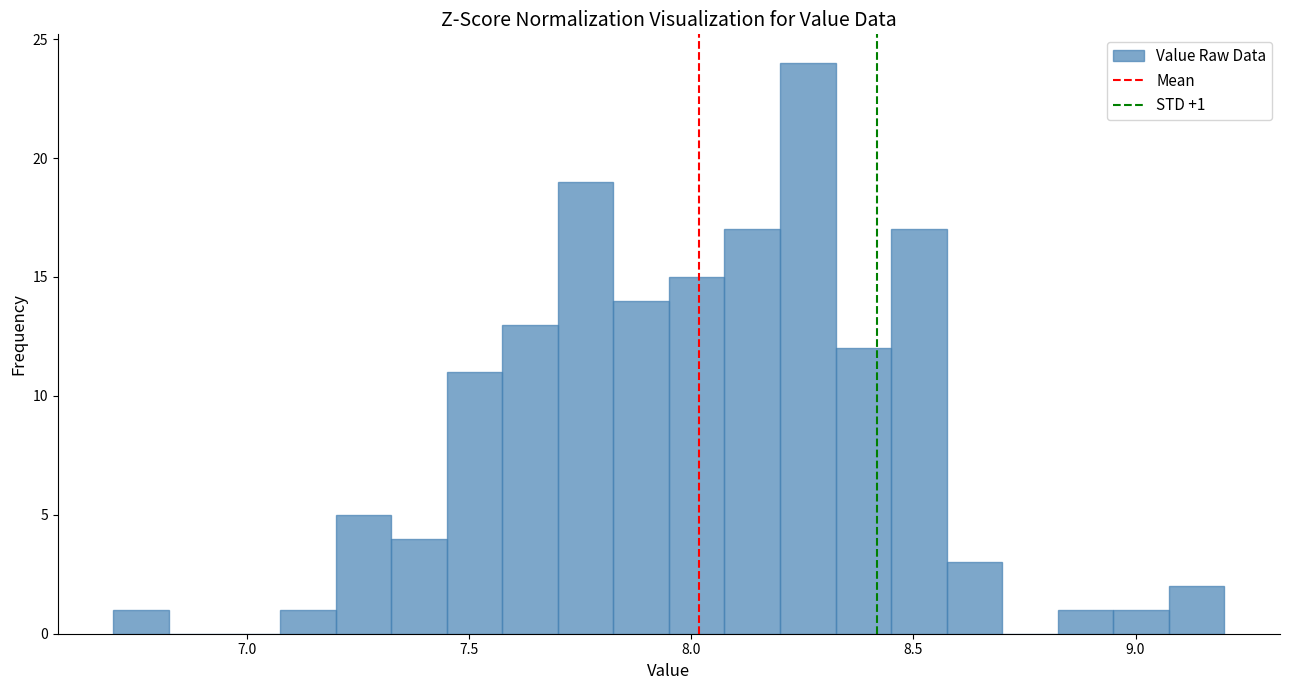

Read against the x-axis, roughly where is the centre of the tallest bar?

8.25